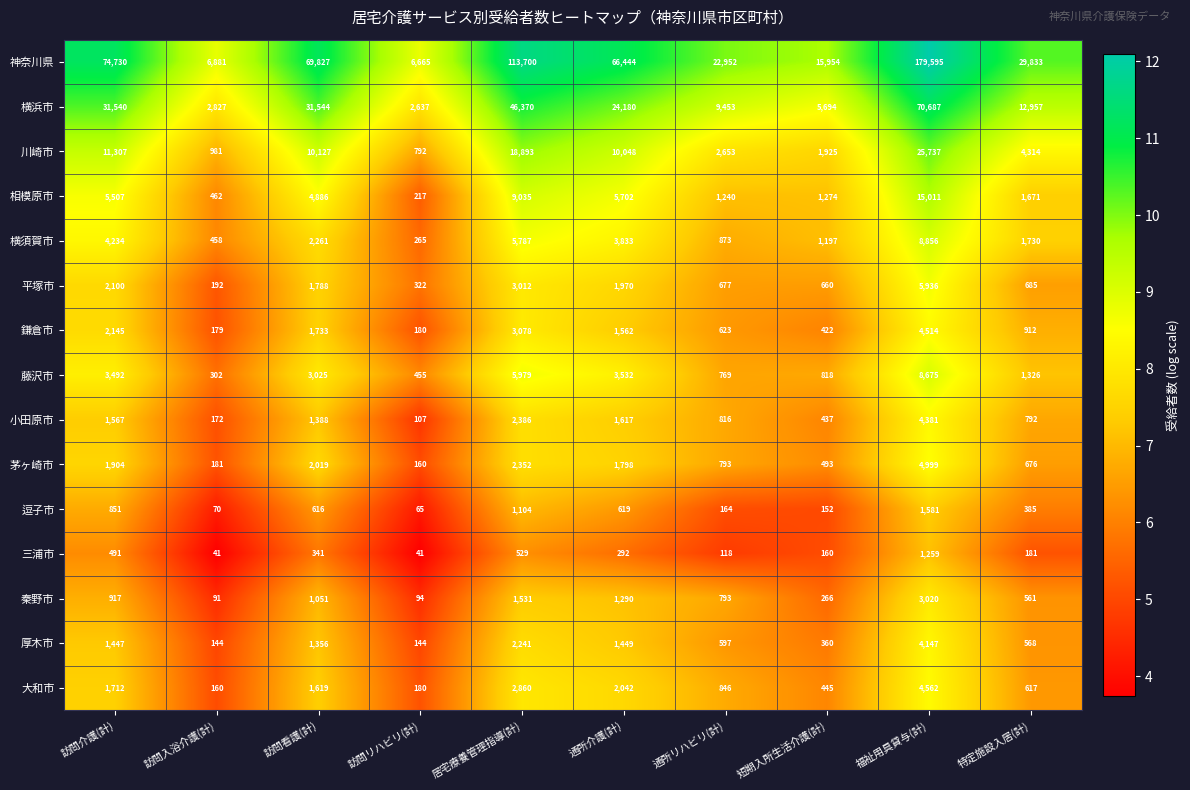

What is the difference between the 相模原市 values at 通所リハビリ(計) and 訪問リハビリ(計)?

1023